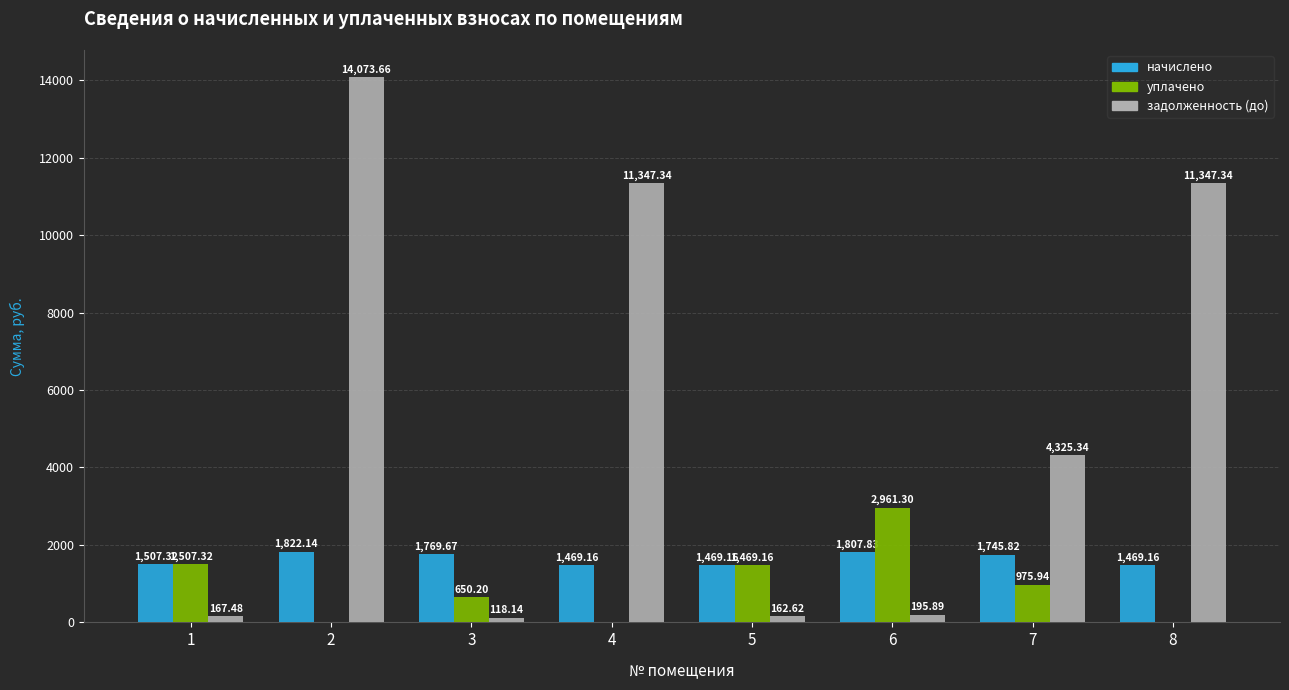

Reading right to left, transcribe all the data shown in this chart.

начислено: 8=1469.2	7=1745.8	6=1807.8	5=1469.2	4=1469.2	3=1769.7	2=1822.1	1=1507.3
уплачено: 8=0.0	7=975.9	6=2961.3	5=1469.2	4=0.0	3=650.2	2=0.0	1=1507.3
задолженность (до): 8=11347.3	7=4325.3	6=195.9	5=162.6	4=11347.3	3=118.1	2=14073.7	1=167.5